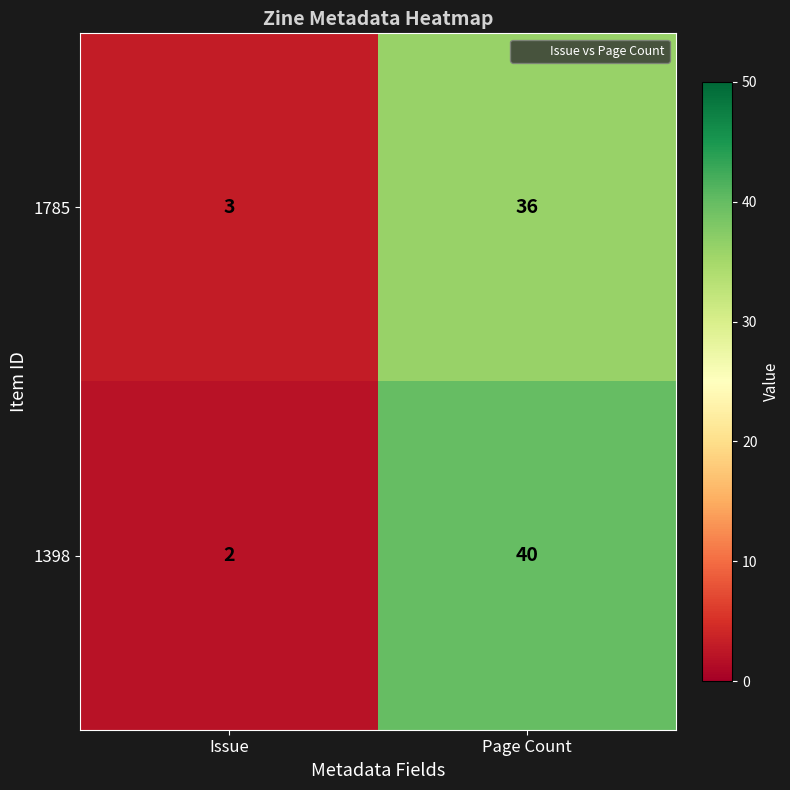

What value does the 1785 series have at Issue, to the nearest 5?

5